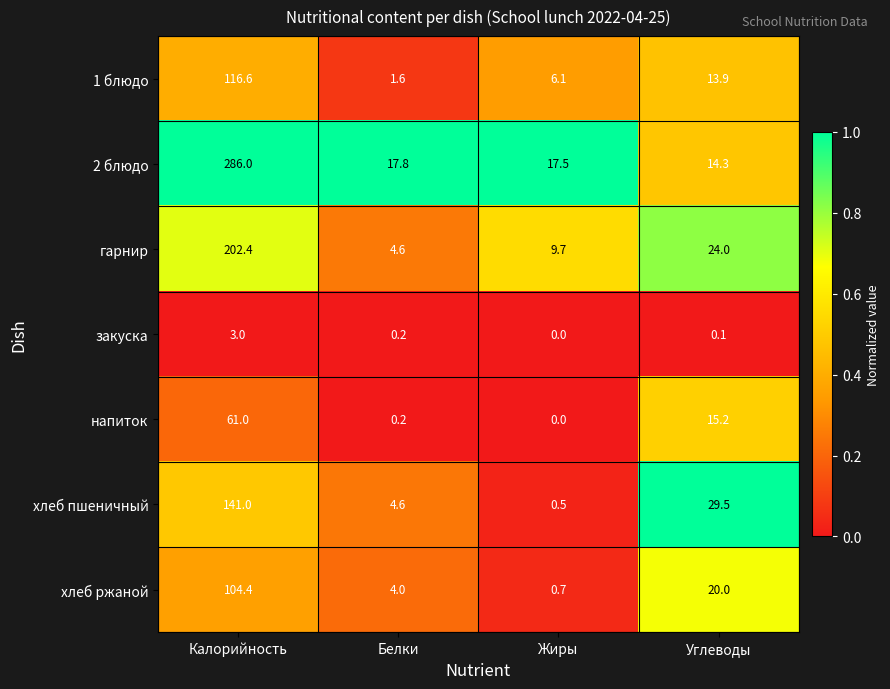

What is the average value of the закуска series?

0.8